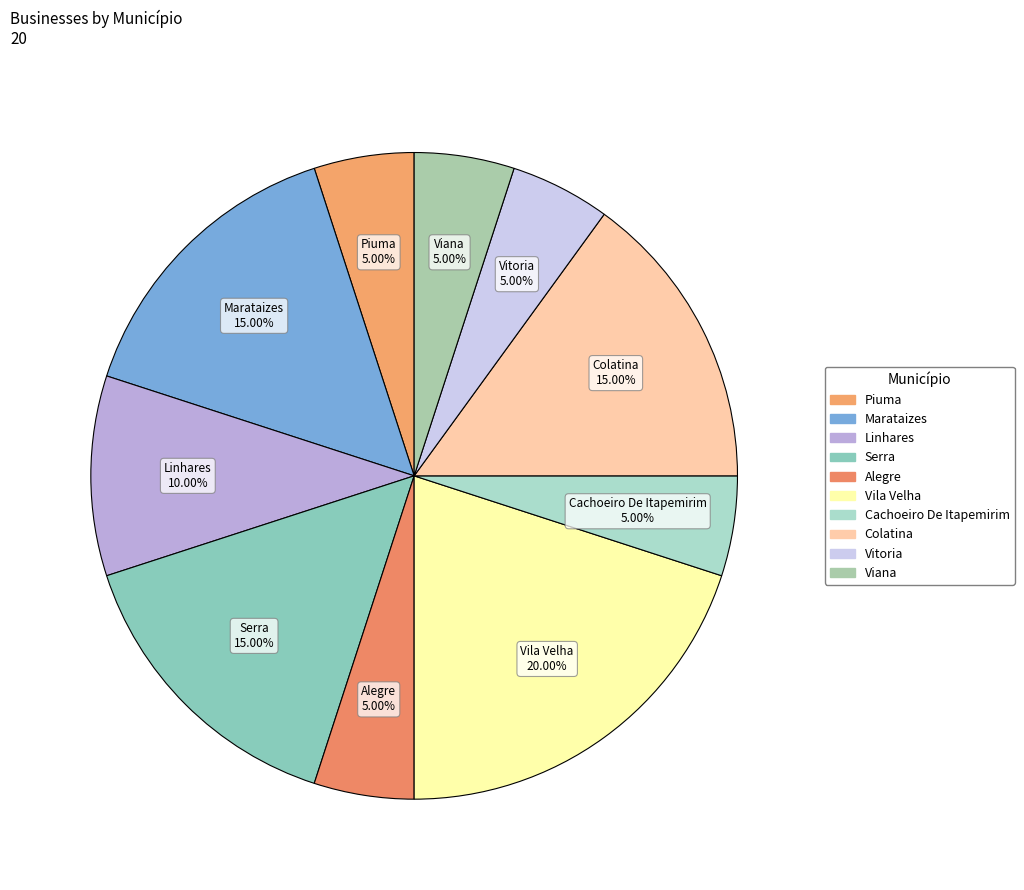

Is there a majority slice in this chart?

No